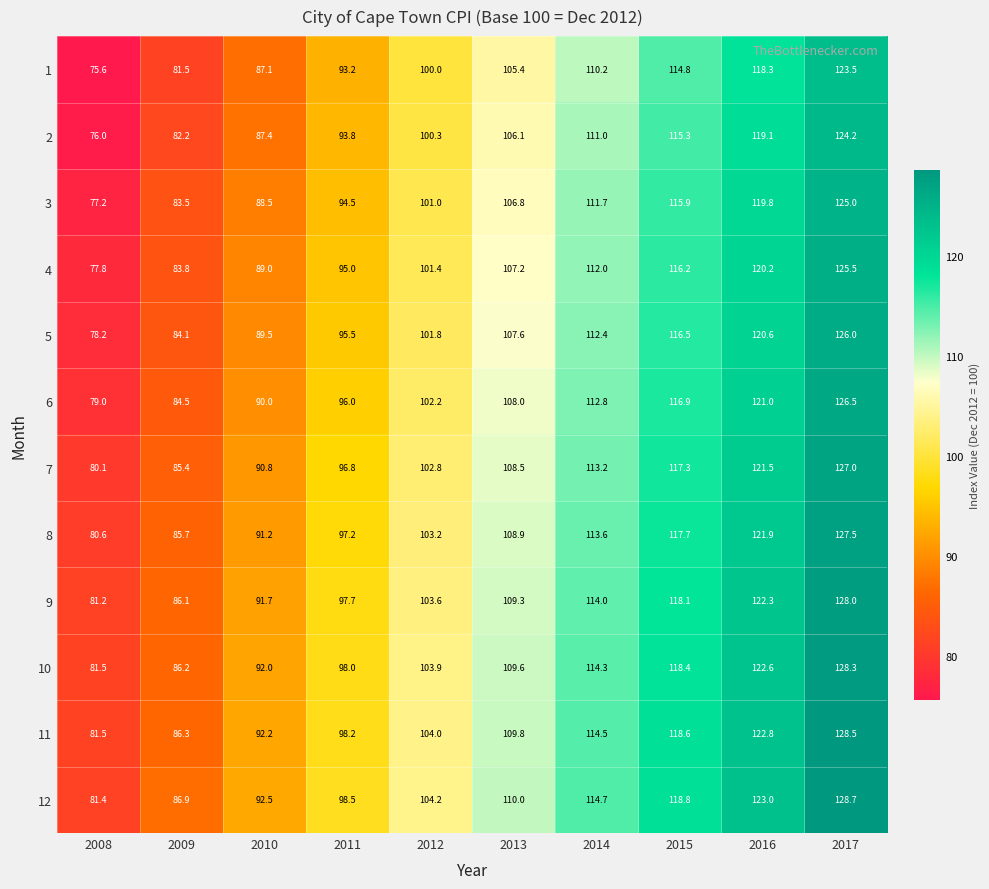

What is the sum of all 7 values?

1043.4